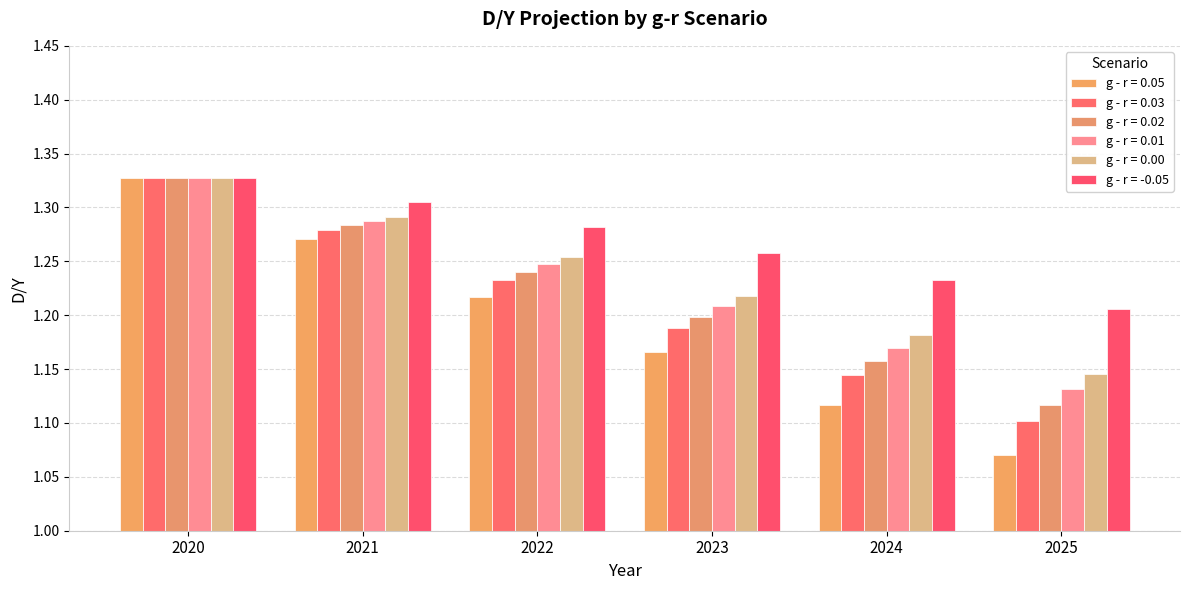

Are the bars horizontal?

No